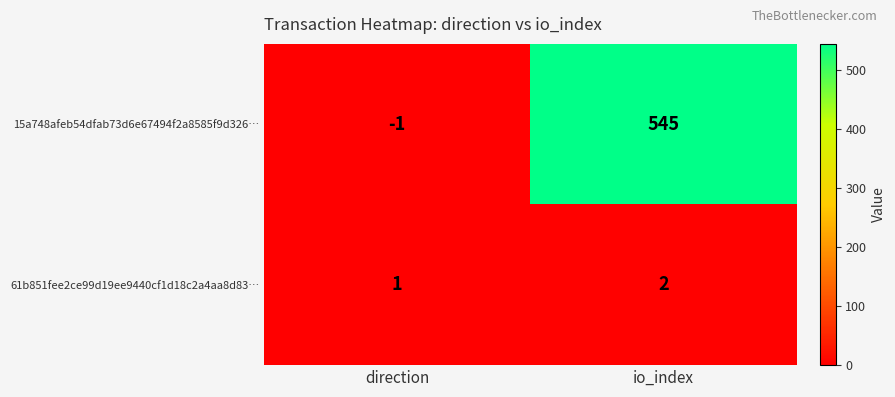

Which series has the largest range (max minus min)?

15a748afeb54dfab73d6e67494f2a8585f9d326…